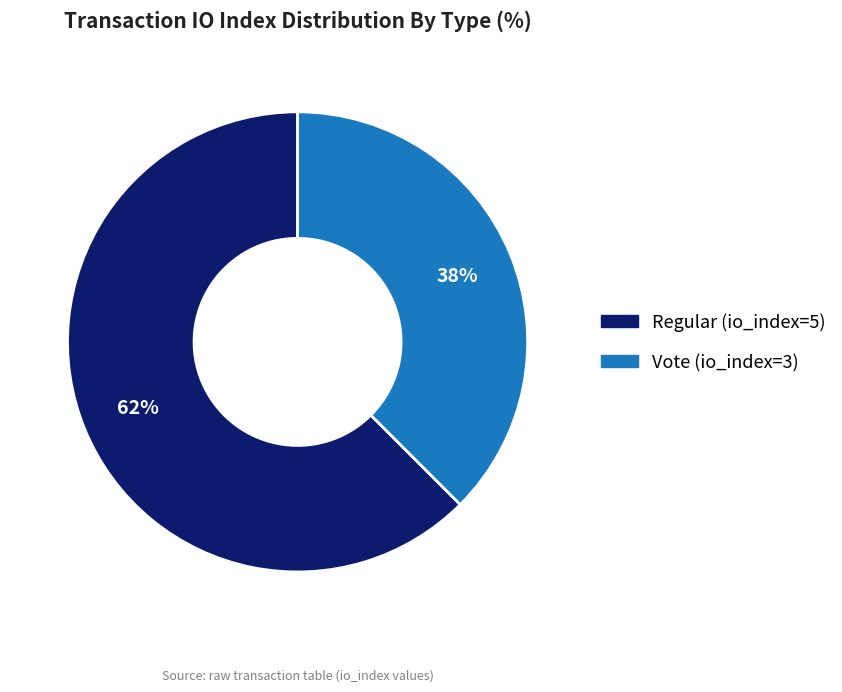

To the nearest percent, what is the average slice percentage?

50%